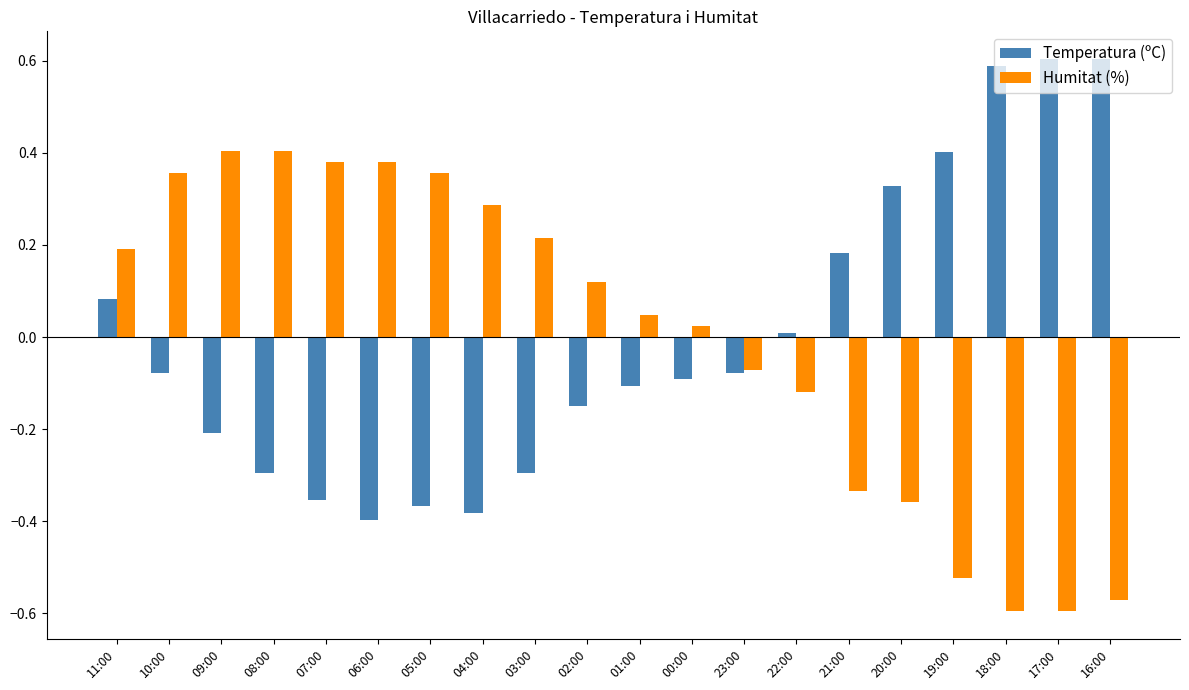

What is the difference between the maximum and second lowest values in the Temperatura (ºC) series?

1.0